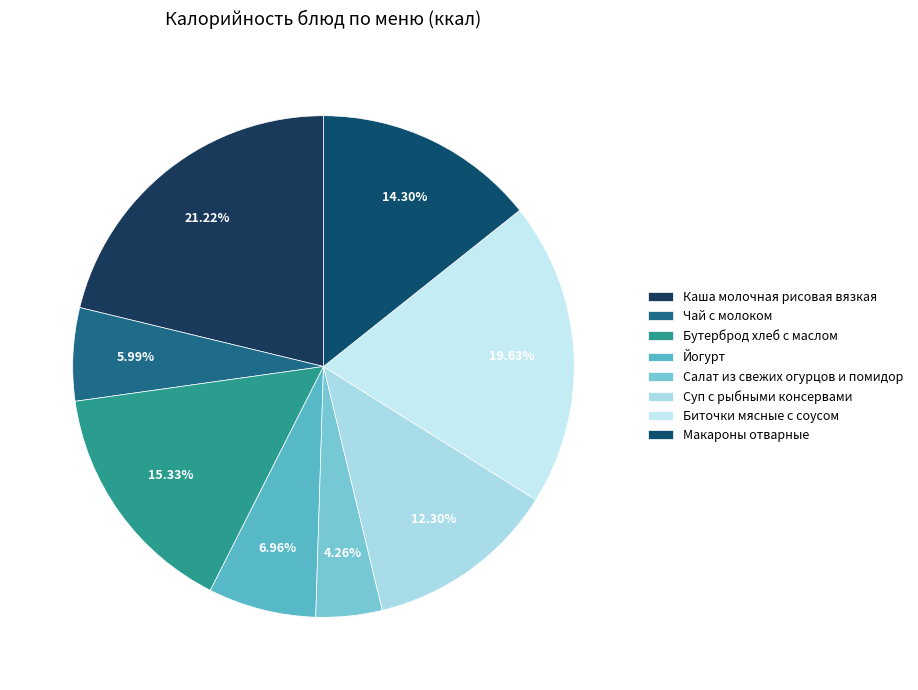

Rank the categories by value from highest to lowest.

Каша молочная рисовая вязкая, Биточки мясные с соусом, Бутерброд хлеб с маслом, Макароны отварные, Суп с рыбными консервами, Йогурт, Чай с молоком, Салат из свежих огурцов и помидор